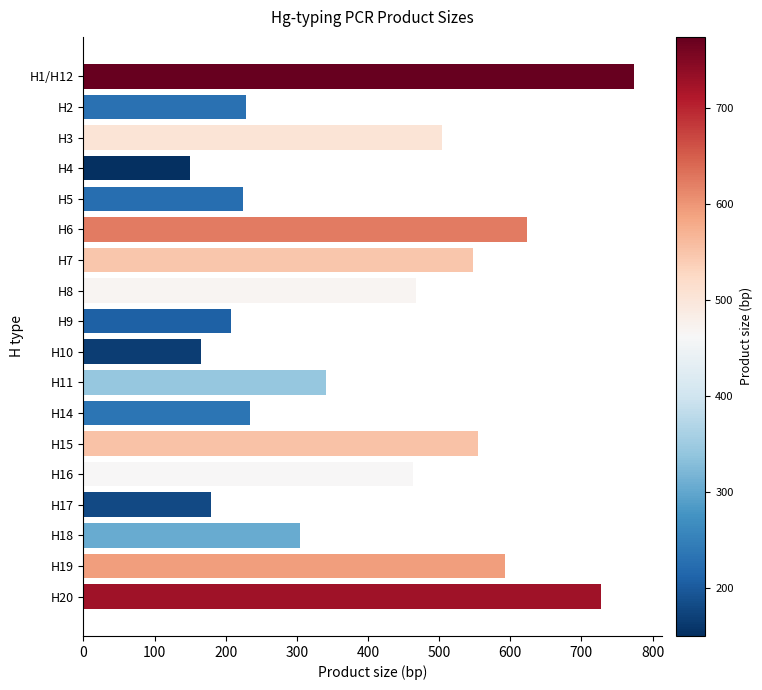

What is the value of the 1st bar from the top?

774